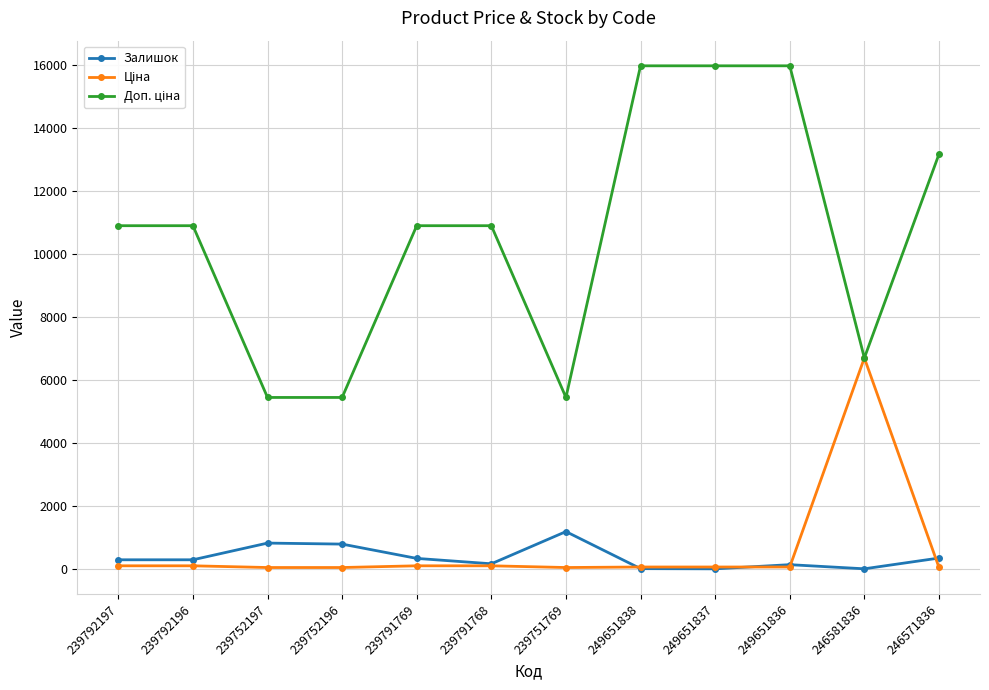

True or false: Залишок has more than 1 interior local peaks.

True